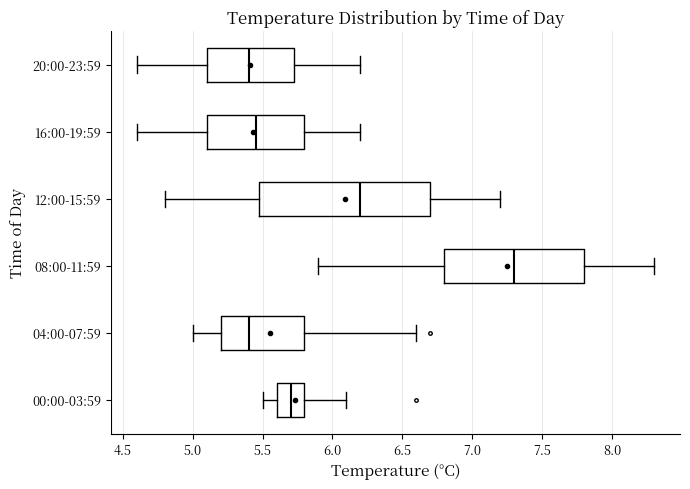

Comparing the boxes themselves (not the whiskers), which one is the widest?

12:00-15:59